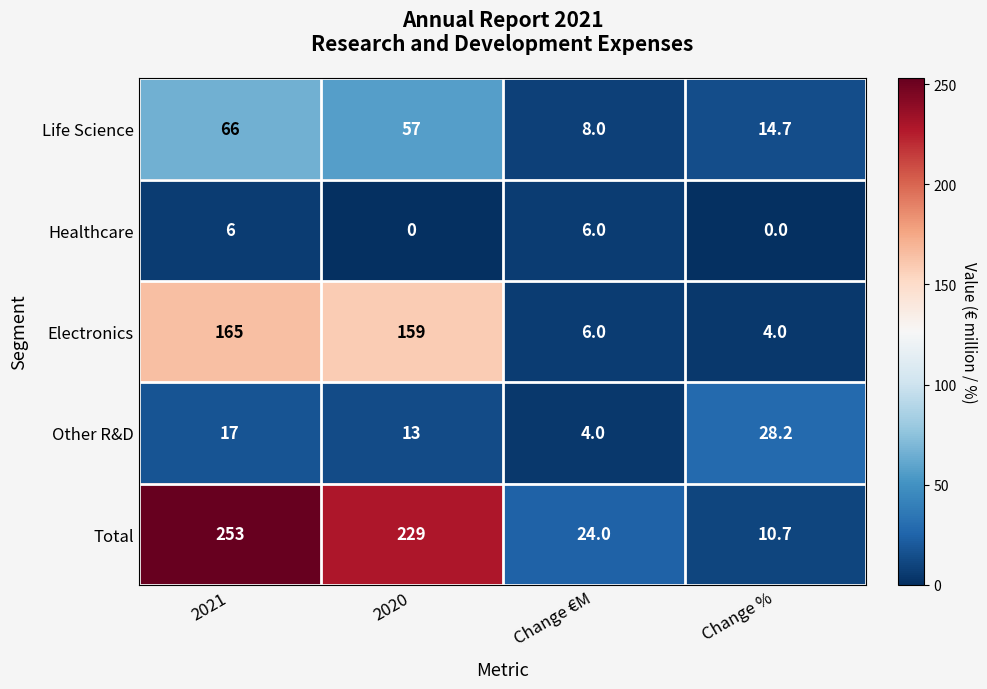

Read the Total value at Change %.

10.7